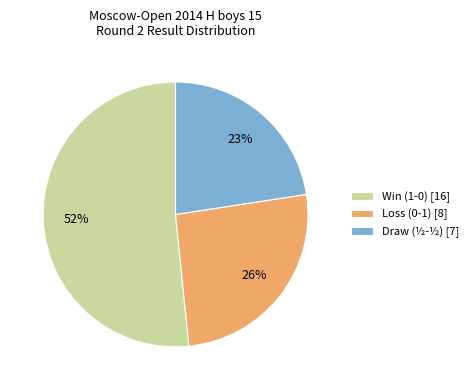

To the nearest percent, what portion does Loss (0-1) [8] represent?

26%